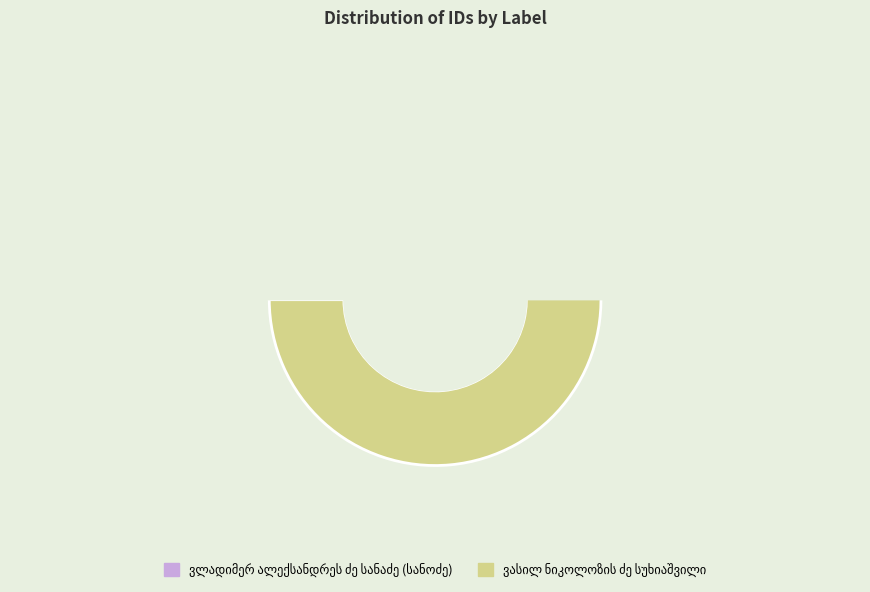

Count the number of slices in the pie.

2